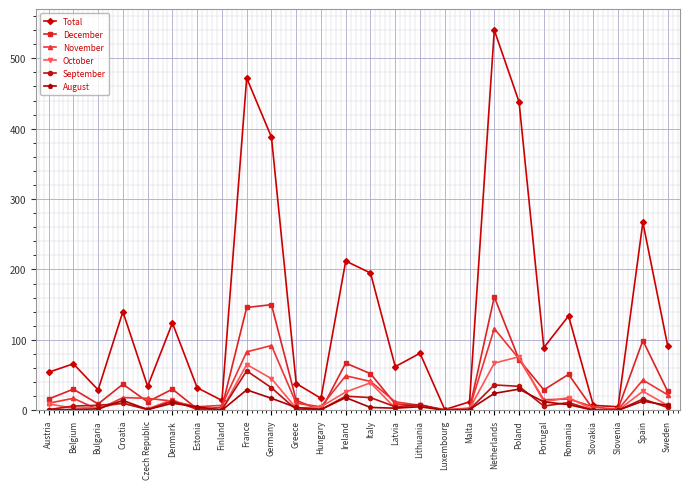

The Total series shows 66 at Belgium. True or false?

True